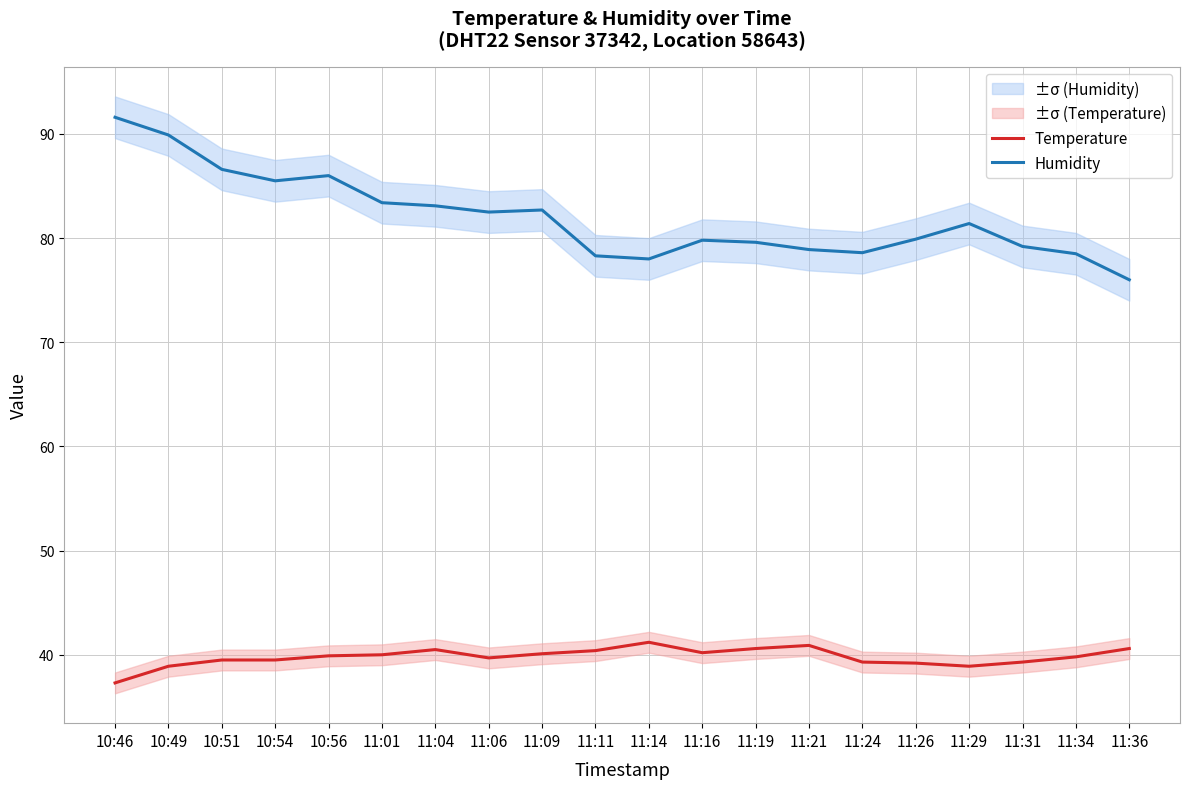

Reading right to left, extract all data points from this chart.

Temperature: 40.6	39.8	39.3	38.9	39.2	39.3	40.9	40.6	40.2	41.2	40.4	40.1	39.7	40.5	40.0	39.9	39.5	39.5	38.9	37.3
Humidity: 76.0	78.5	79.2	81.4	79.9	78.6	78.9	79.6	79.8	78.0	78.3	82.7	82.5	83.1	83.4	86.0	85.5	86.6	89.9	91.6